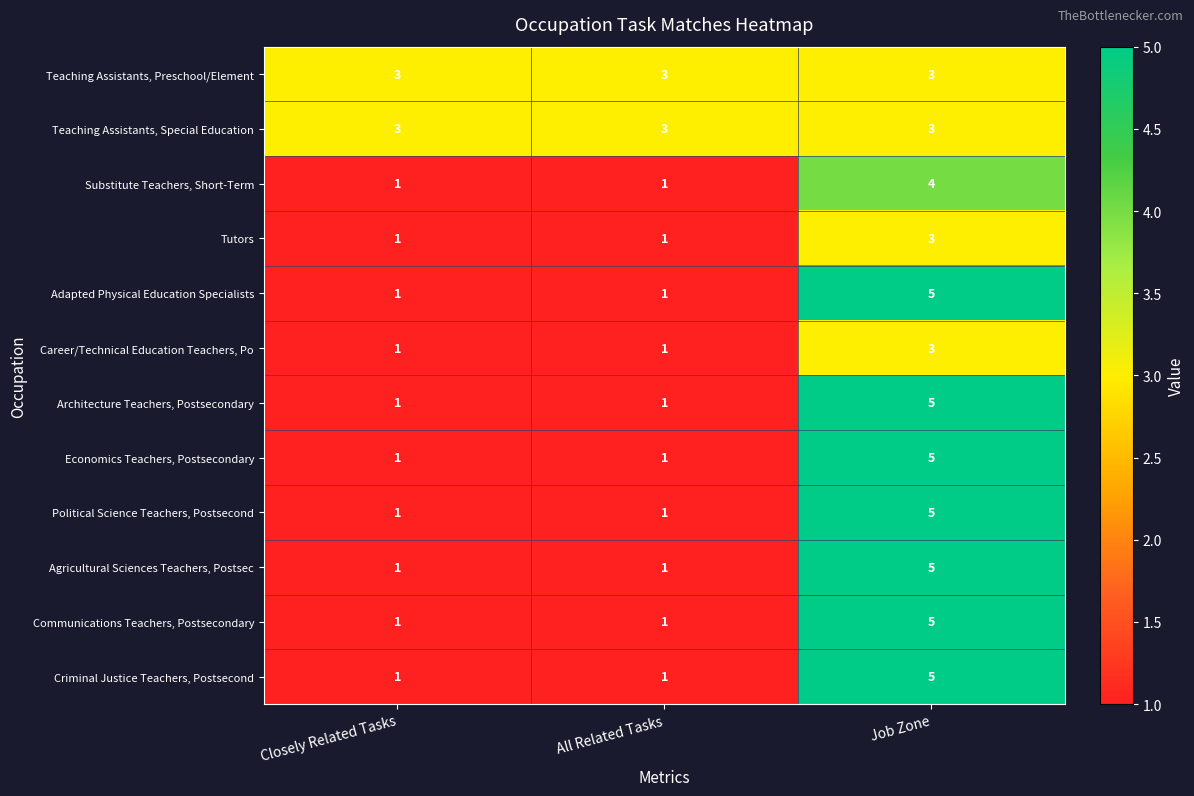

What is the total value across all series at Job Zone?

51